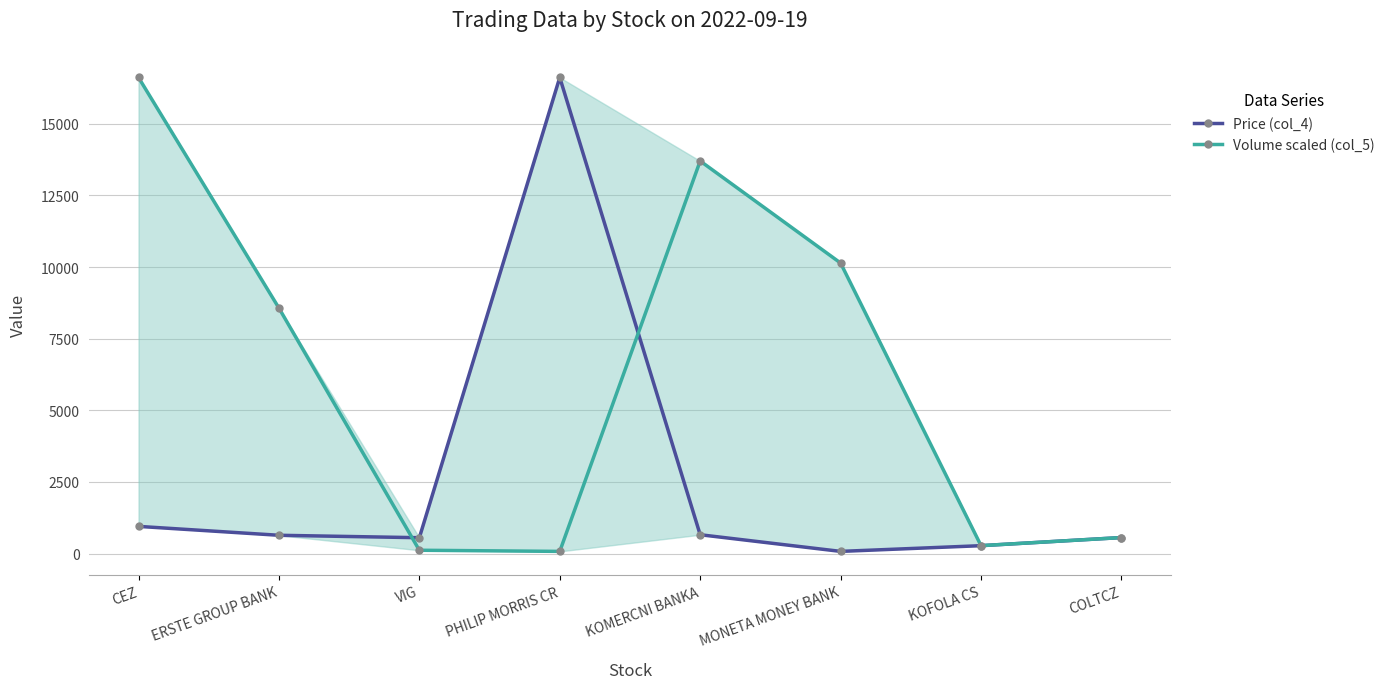

Reading left to right, extract all data points from this chart.

Price (col_4): 948.5	638.0	553.0	16620.0	657.0	75.6	275.0	559.0
Volume scaled (col_5): 16620.0	8570.0	115.4	75.6	13704.7	10141.7	275.9	557.8